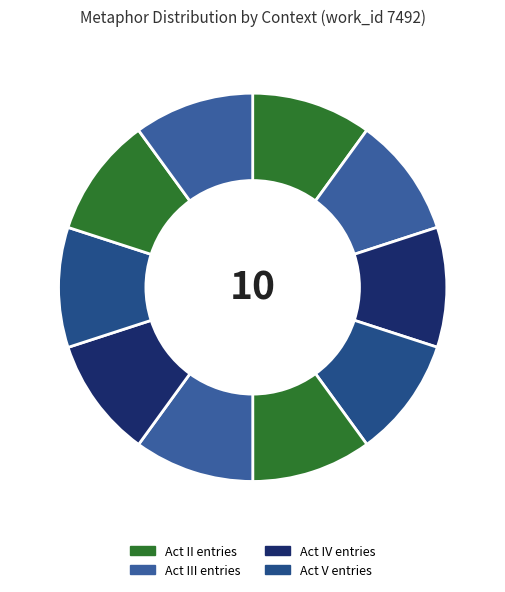

How many segments does this pie chart have?

10